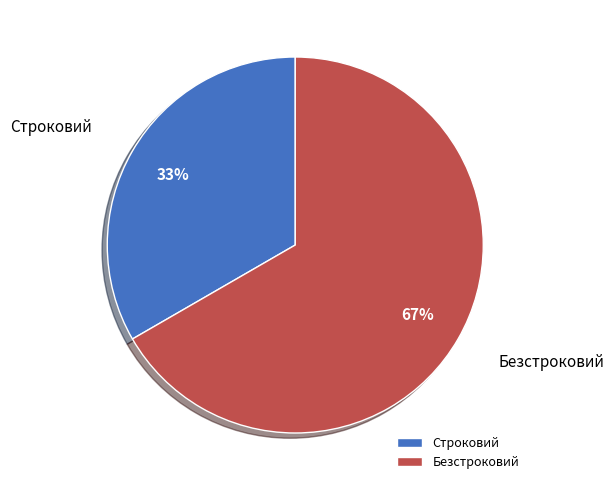

The Безстроковий slice represents 53% of the pie. True or false?

False